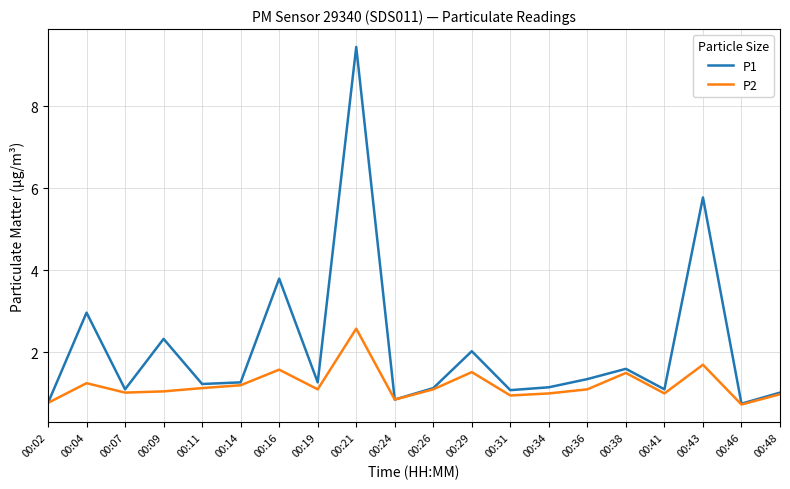

What is the lowest value of the P2 series?

0.7